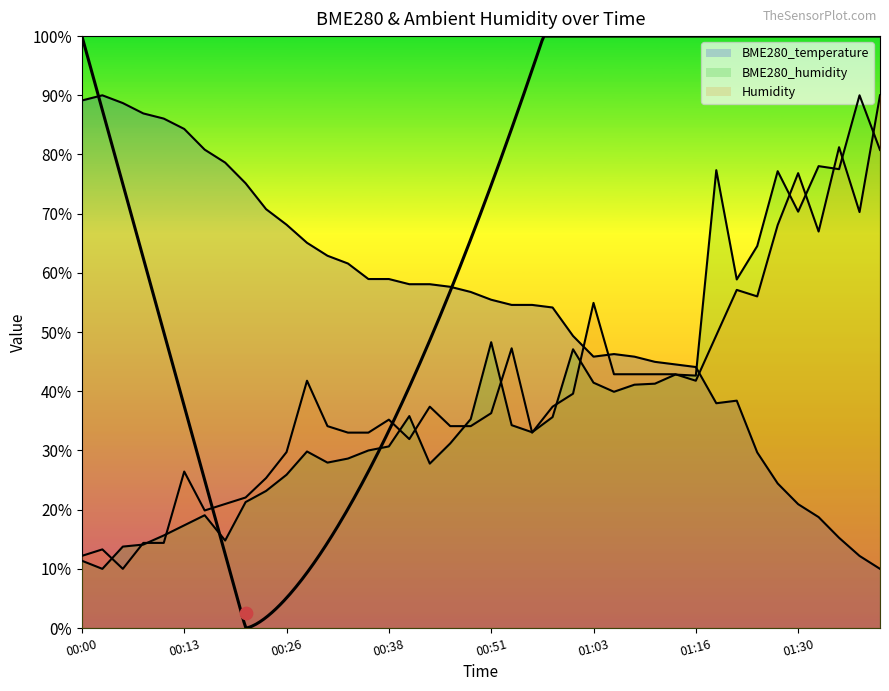

Which series reaches the minimum Y coordinate?

BME280_temperature